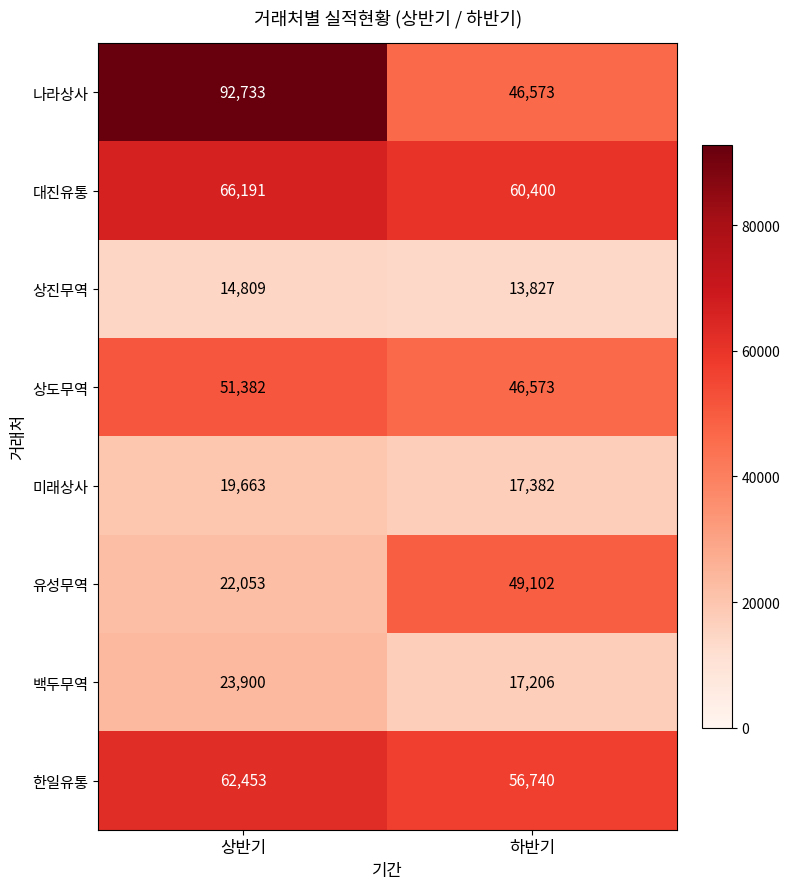

What is the maximum value for 상도무역?

51382